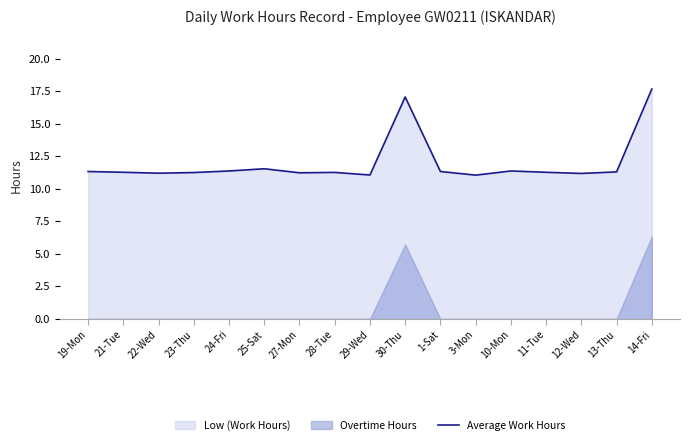

What is the label of the 12th point from the left?

3-Mon